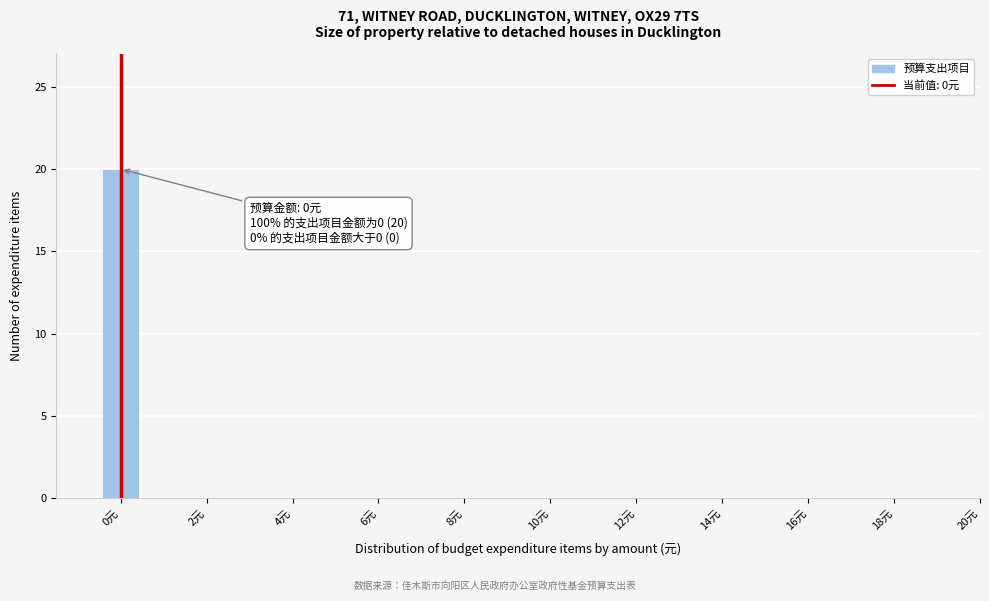

Which range on the x-axis has the tallest bar?

-0.5 to 0.5